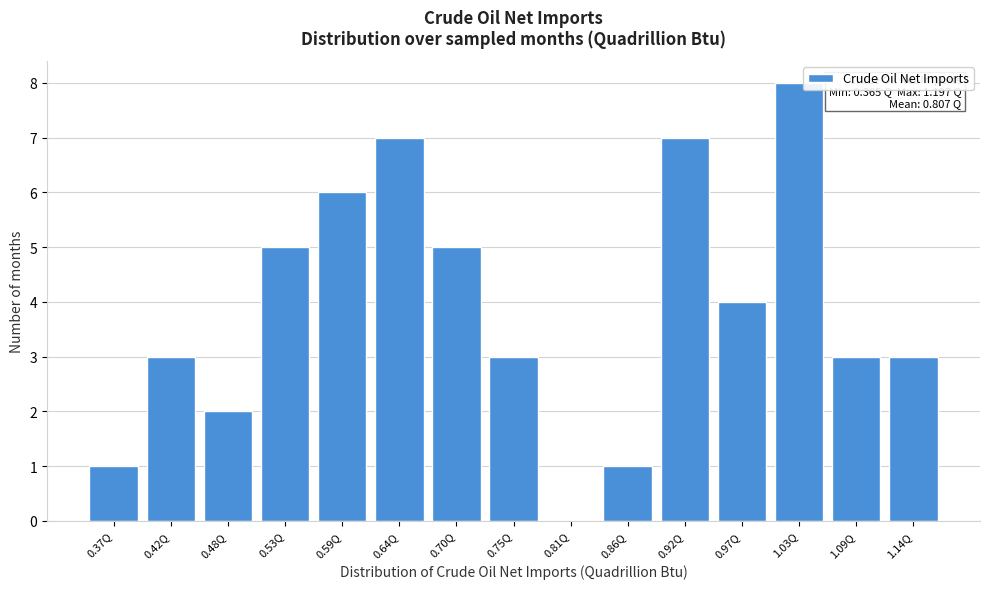

Reading left to right, list all the values displayed in this chart.

0.37Q=1	0.42Q=3	0.48Q=2	0.53Q=5	0.59Q=6	0.64Q=7	0.70Q=5	0.75Q=3	0.81Q=0	0.86Q=1	0.92Q=7	0.97Q=4	1.03Q=8	1.09Q=3	1.14Q=3